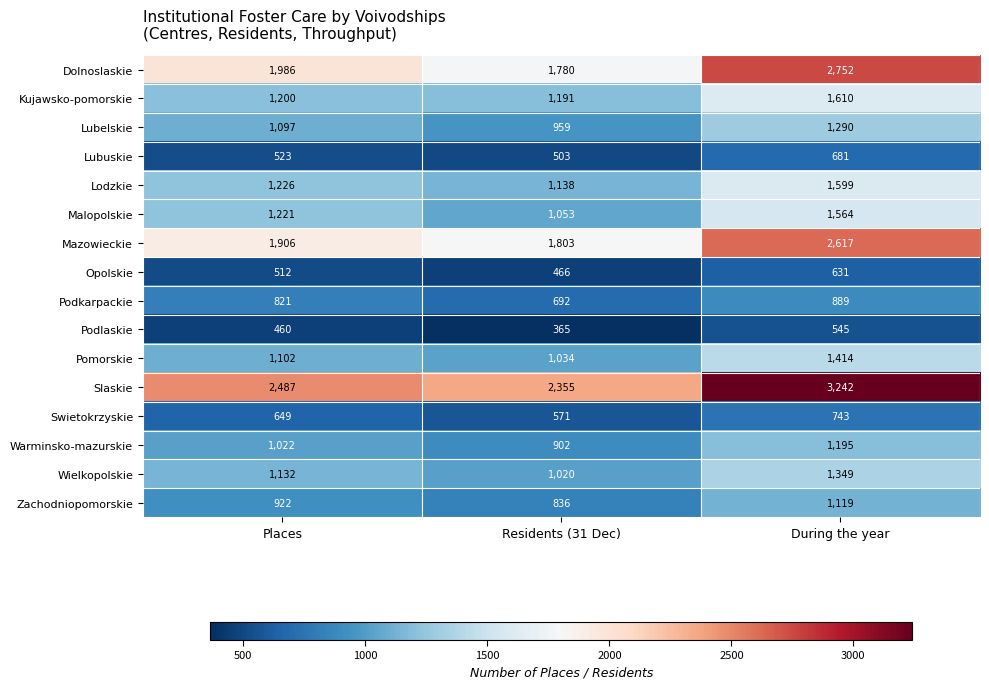

What value does the Wielkopolskie series have at During the year?

1349